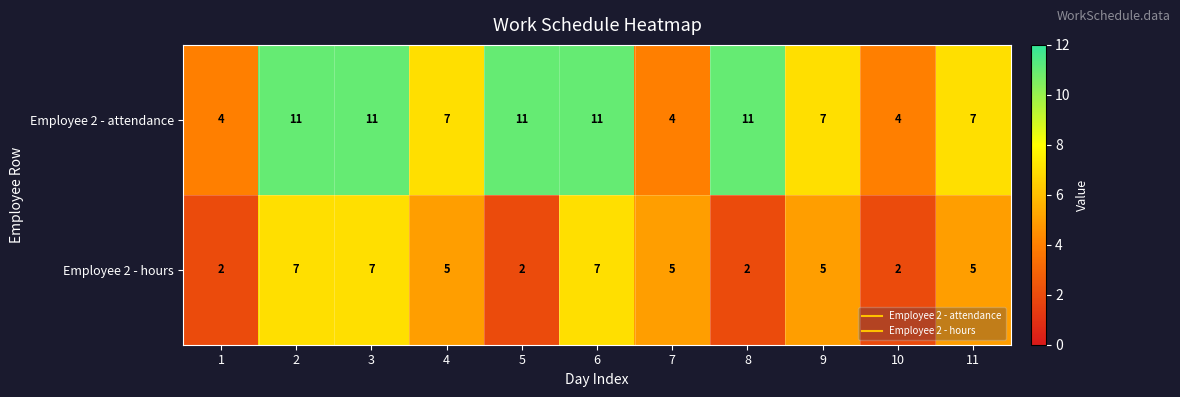

How many data points does each series have?

11